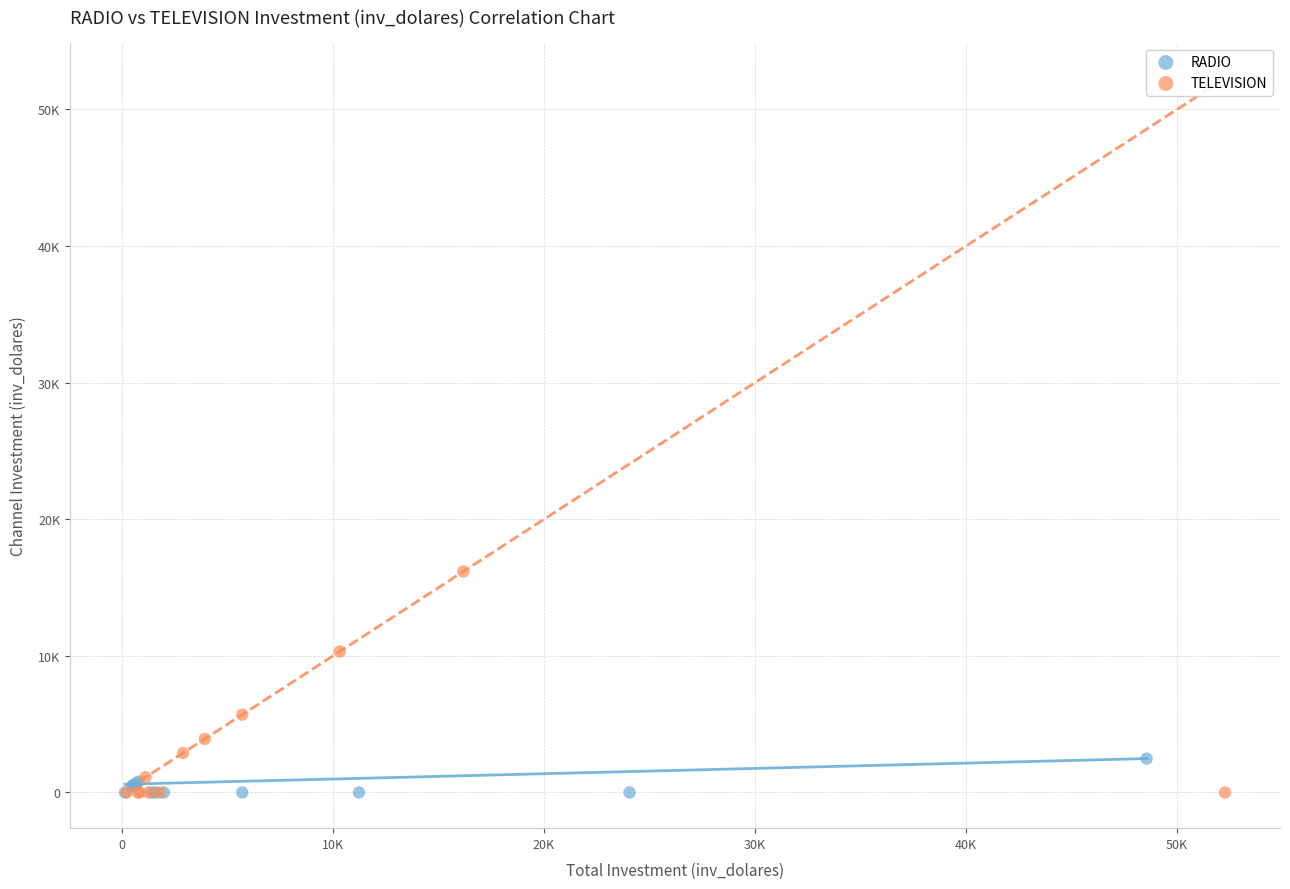

What are all the series names shown in the legend?

RADIO, TELEVISION